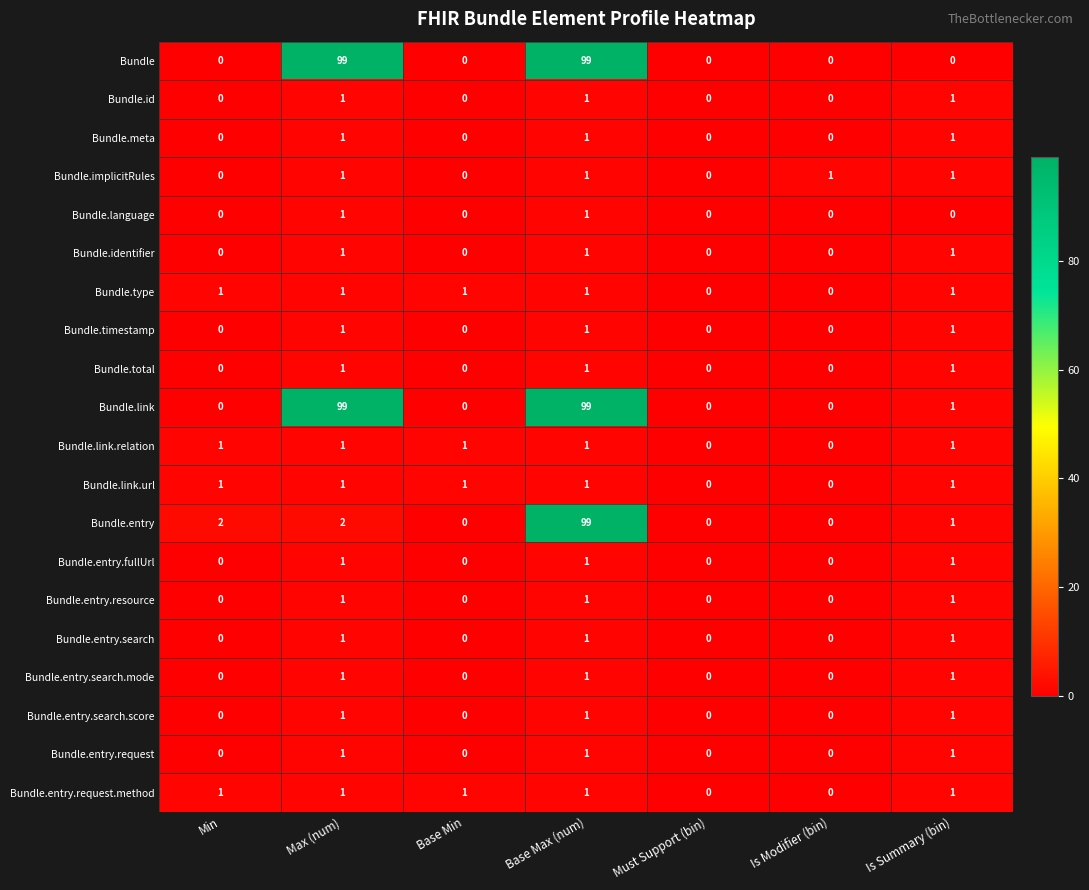

What is the average value of the Bundle.entry series?

15